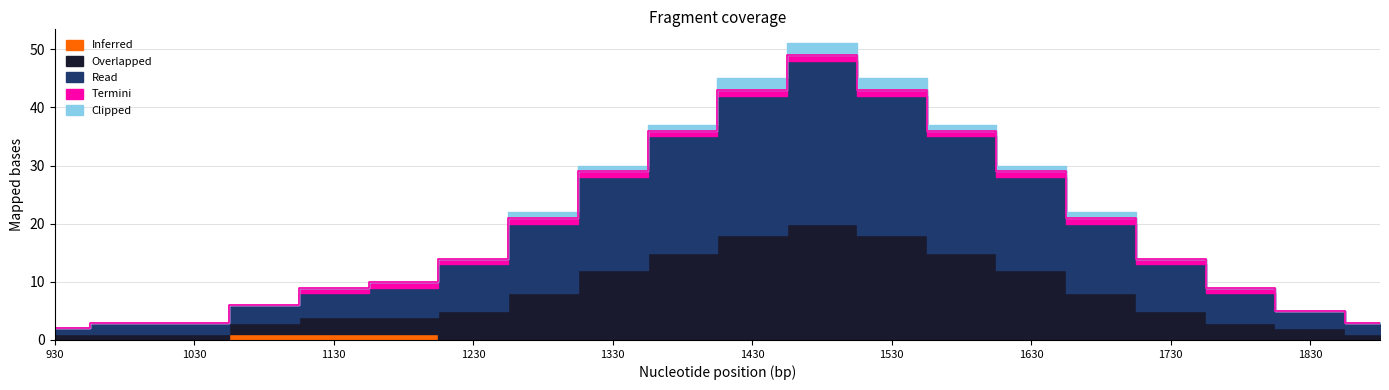

How many lines are shown in the chart?

5